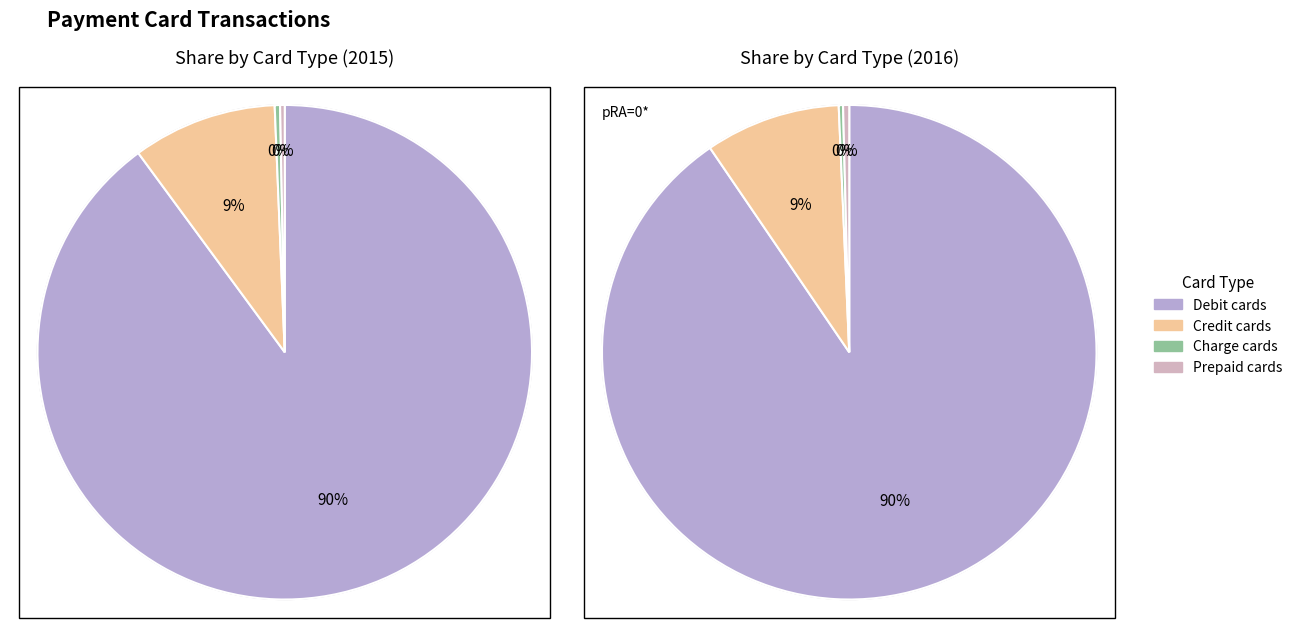

The Debit cards slice represents 81% of the pie. True or false?

False